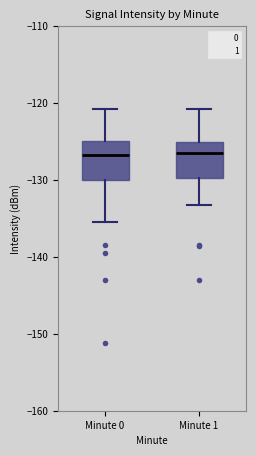

Reading left to right, transcribe this box plot: for each box, give where its median line is, the range the box spans, and where its two whiskers end, as read against the y-axis. The values are not printed on the chart, so give them approximately, as read against the axis.

Minute 0: median -127, box -130 to -125, whiskers -135 to -121
Minute 1: median -126, box -130 to -125, whiskers -133 to -121